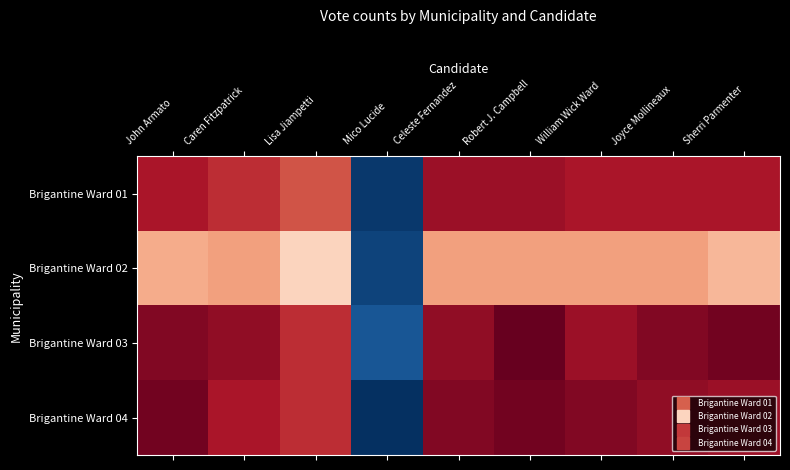

Reading left to right, list all the values displayed in this chart.

Brigantine Ward 01: John Armato=54	Caren Fitzpatrick=52	Lisa Jiampetti=49	Mico Lucide=6	Celeste Fernandez=55	Robert J. Campbell=55	William Wick Ward=54	Joyce Mollineaux=54	Sherri Parmenter=54
Brigantine Ward 02: John Armato=42	Caren Fitzpatrick=43	Lisa Jiampetti=38	Mico Lucide=7	Celeste Fernandez=43	Robert J. Campbell=43	William Wick Ward=43	Joyce Mollineaux=43	Sherri Parmenter=41
Brigantine Ward 03: John Armato=57	Caren Fitzpatrick=56	Lisa Jiampetti=52	Mico Lucide=9	Celeste Fernandez=56	Robert J. Campbell=59	William Wick Ward=55	Joyce Mollineaux=57	Sherri Parmenter=58
Brigantine Ward 04: John Armato=58	Caren Fitzpatrick=54	Lisa Jiampetti=52	Mico Lucide=5	Celeste Fernandez=57	Robert J. Campbell=58	William Wick Ward=57	Joyce Mollineaux=56	Sherri Parmenter=55